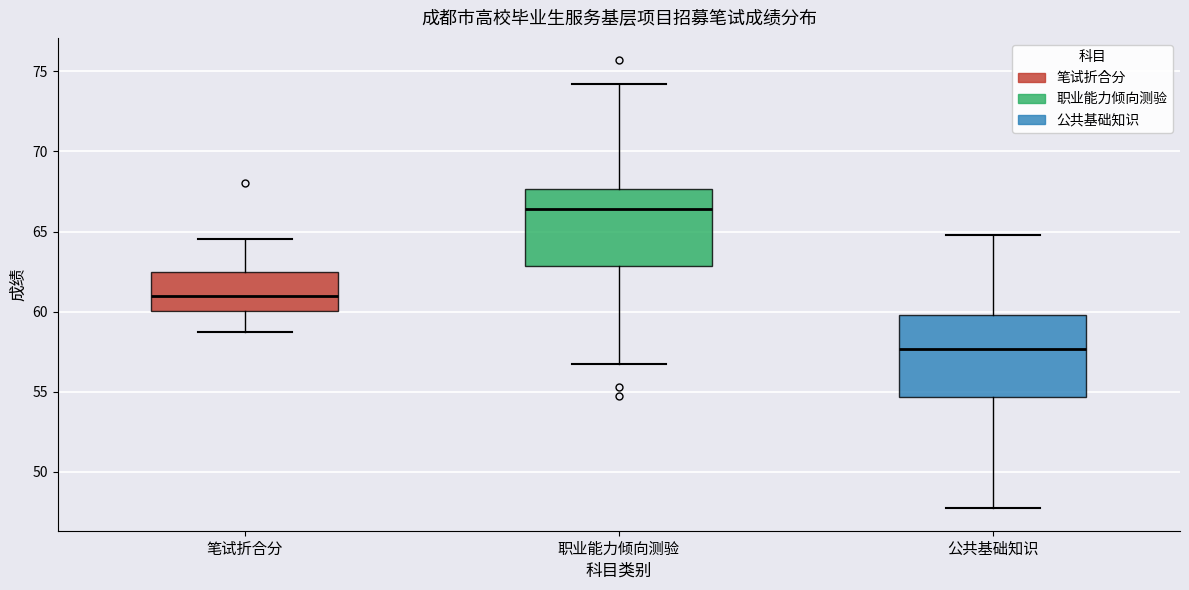

Which box's median line is the lowest?

公共基础知识